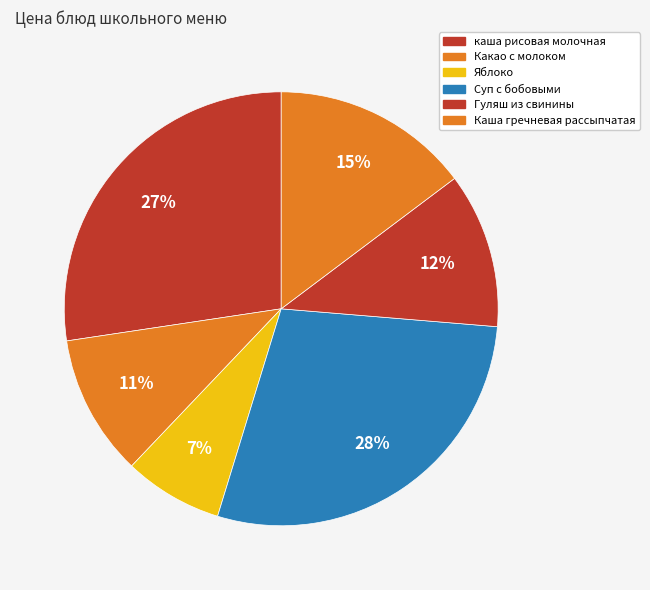

What is the ratio of the value at Какао с молоком to the value at Суп с бобовыми?

0.4